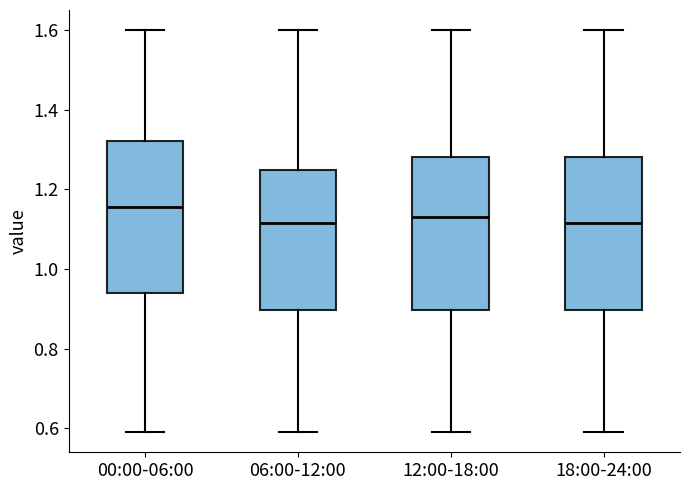

Where is the lower edge of the box for 18:00-24:00 on the y-axis? The values are not printed on the chart, so give them approximately, as read against the axis.

0.90